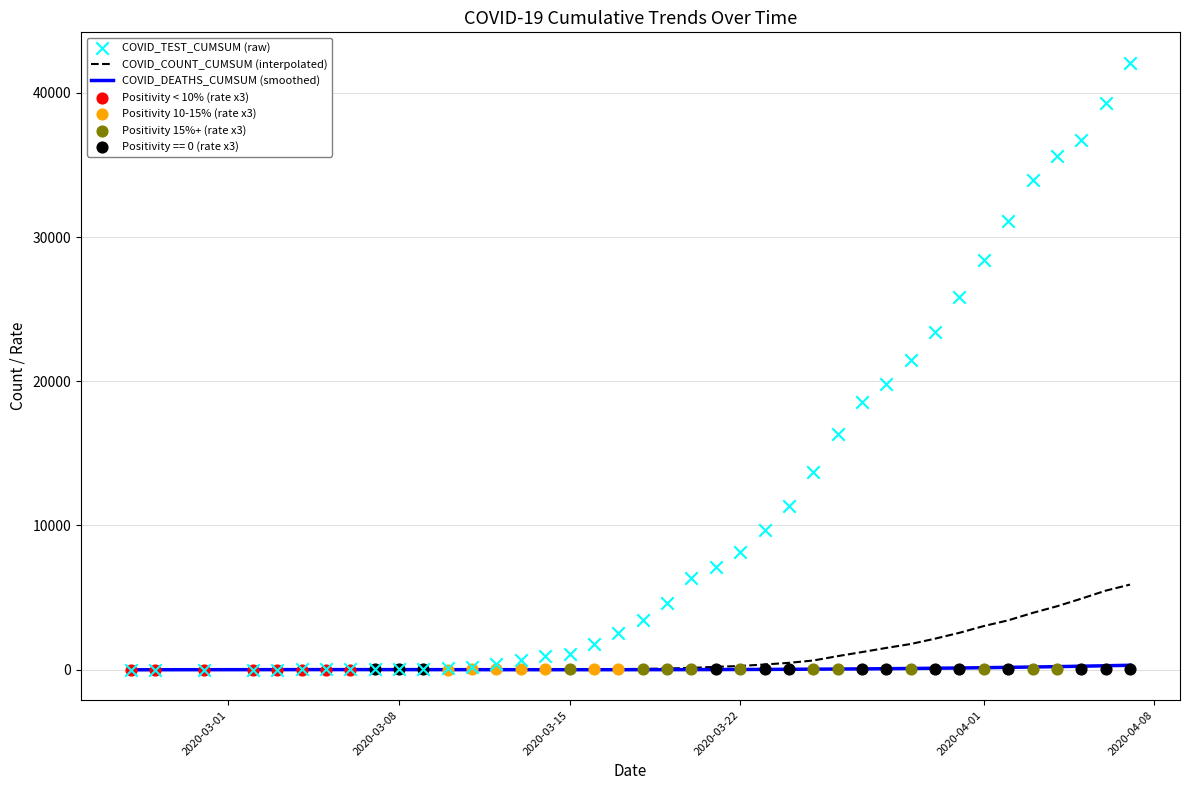

At how many categories does at least one series exceed 14568?

13